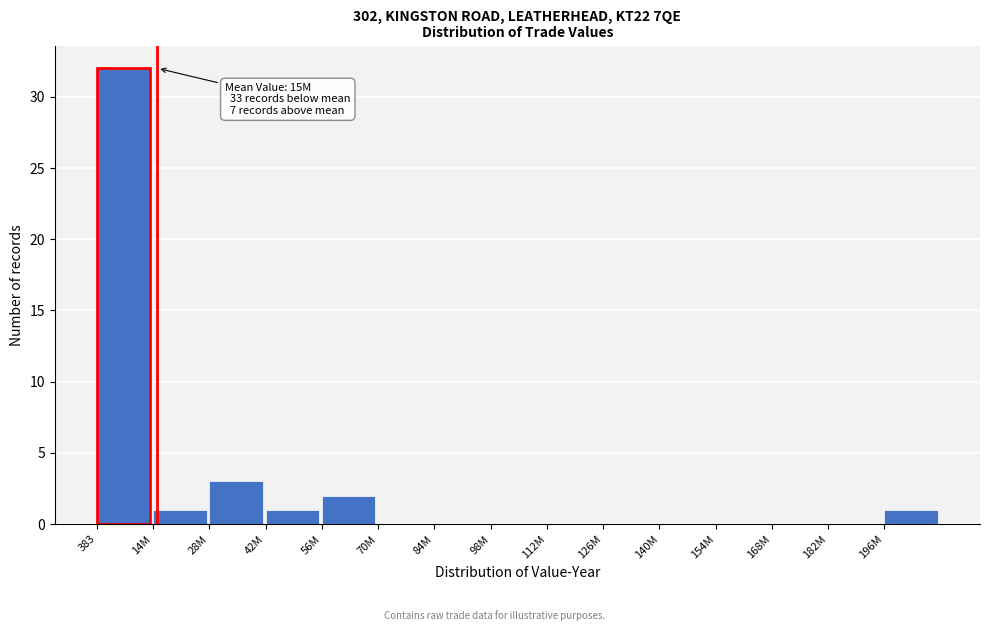

Reading right to left, extract all data points from this chart.

196M=1	182M=0	168M=0	154M=0	140M=0	126M=0	112M=0	98M=0	84M=0	70M=0	56M=2	42M=1	28M=3	14M=1	383=32